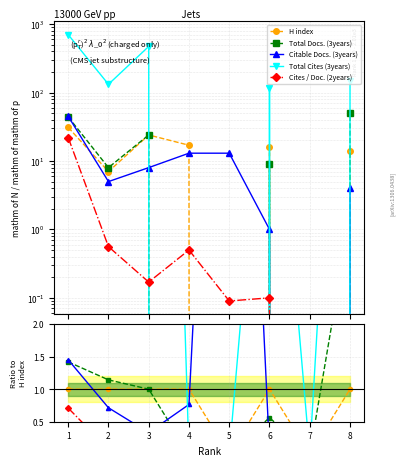

Where is the first local minimum for Total Cites (3years)?

2